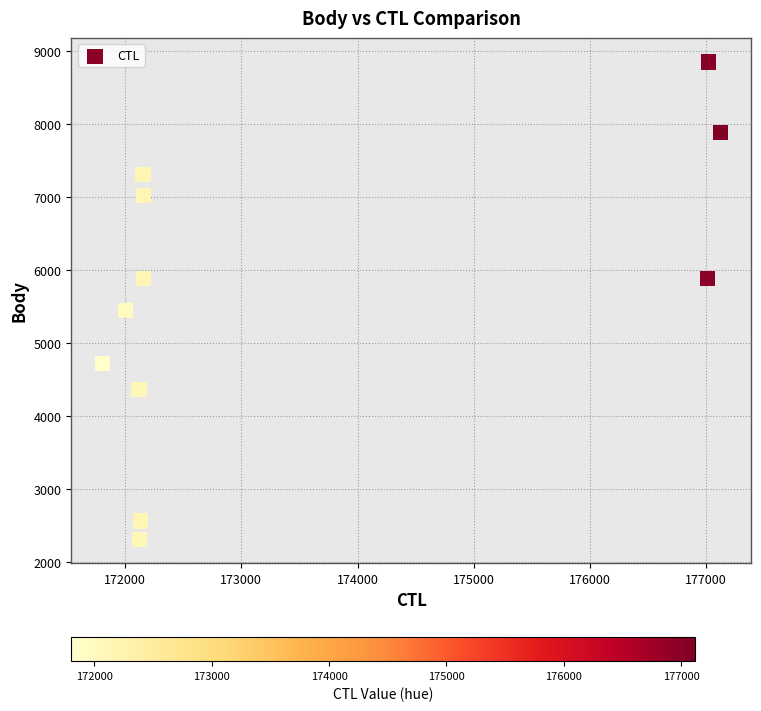

What is the range of X values (max minus min)?

5319